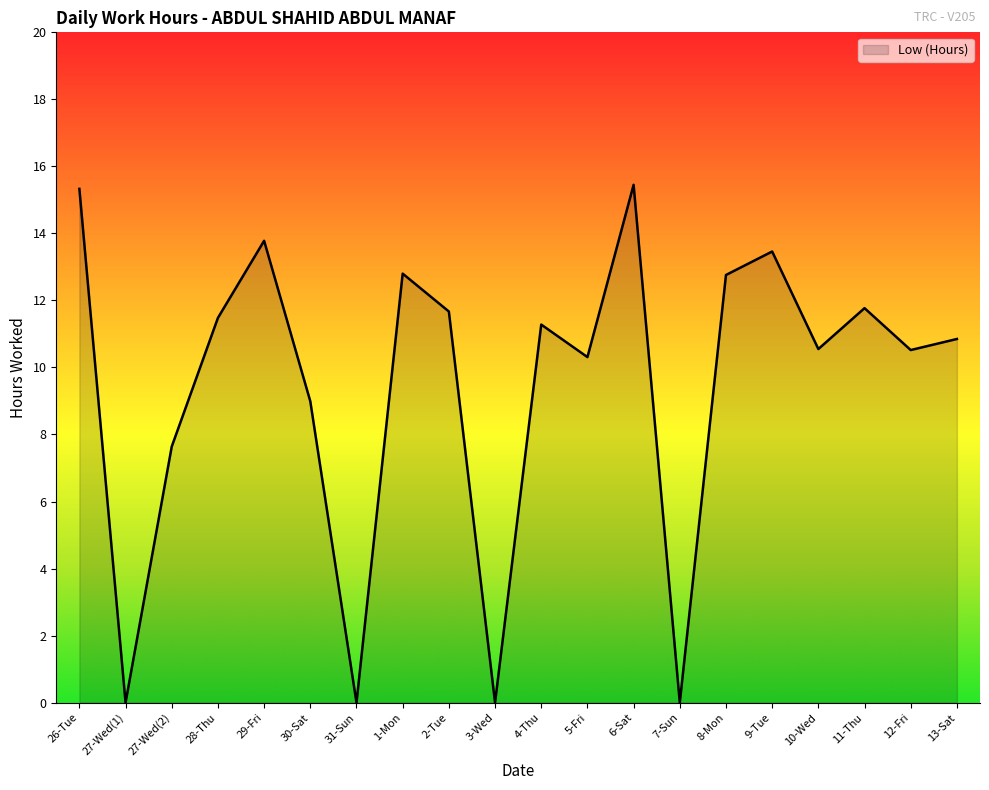

What is the approximate value at 27-Wed(2)?

7.6